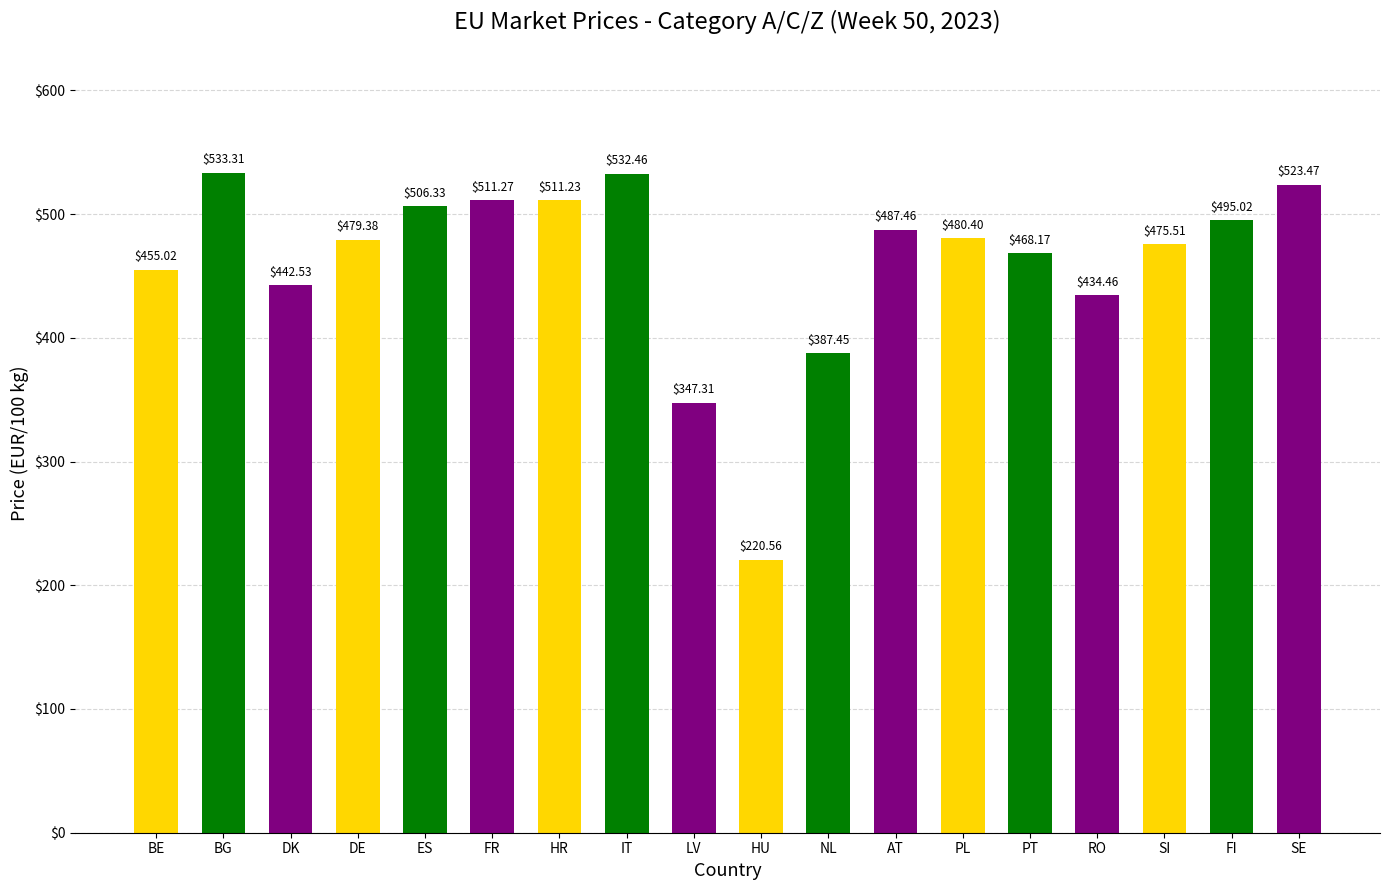

Approximately how many times larger is the value at ES compared to PL?

1.1